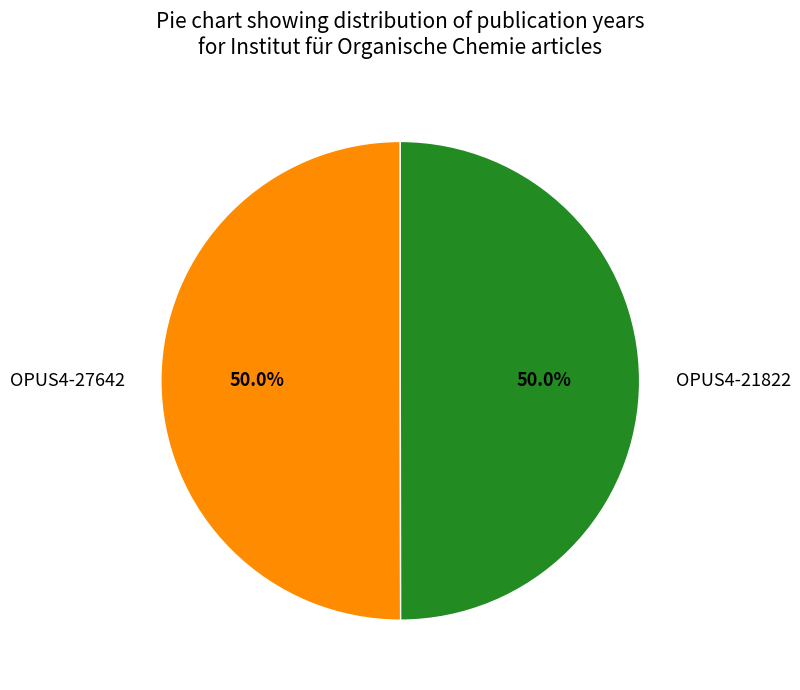

To the nearest percent, what portion does OPUS4-27642 represent?

50%